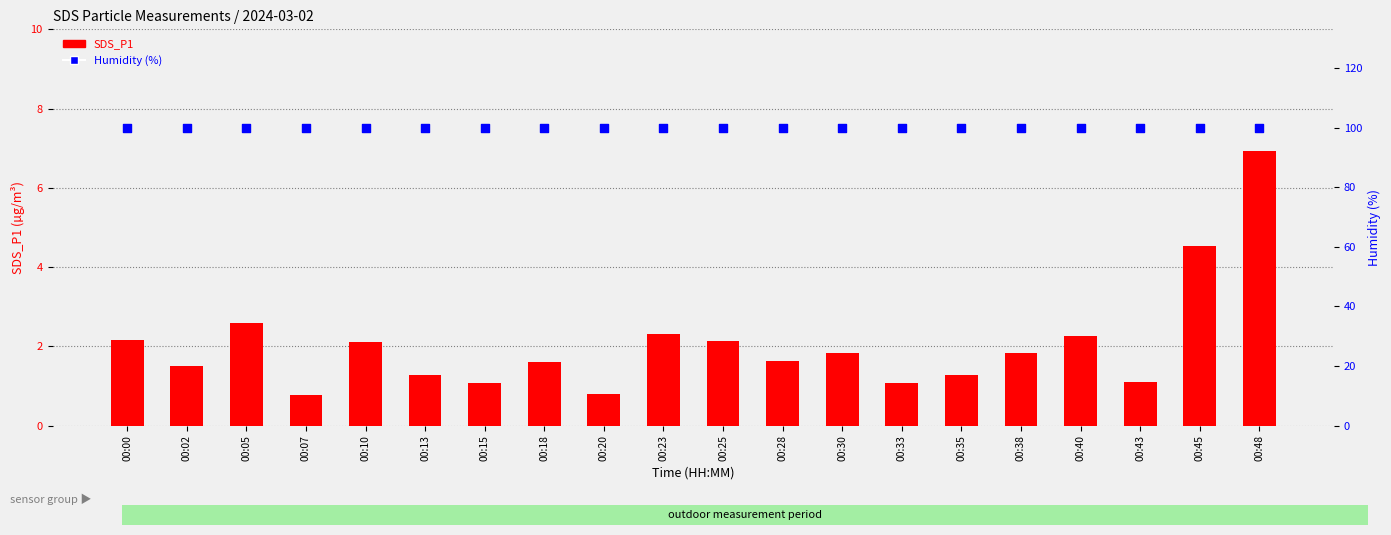

Is the value of SDS_P1 at 00:05 greater than the value of Humidity (%) at 00:00?

No